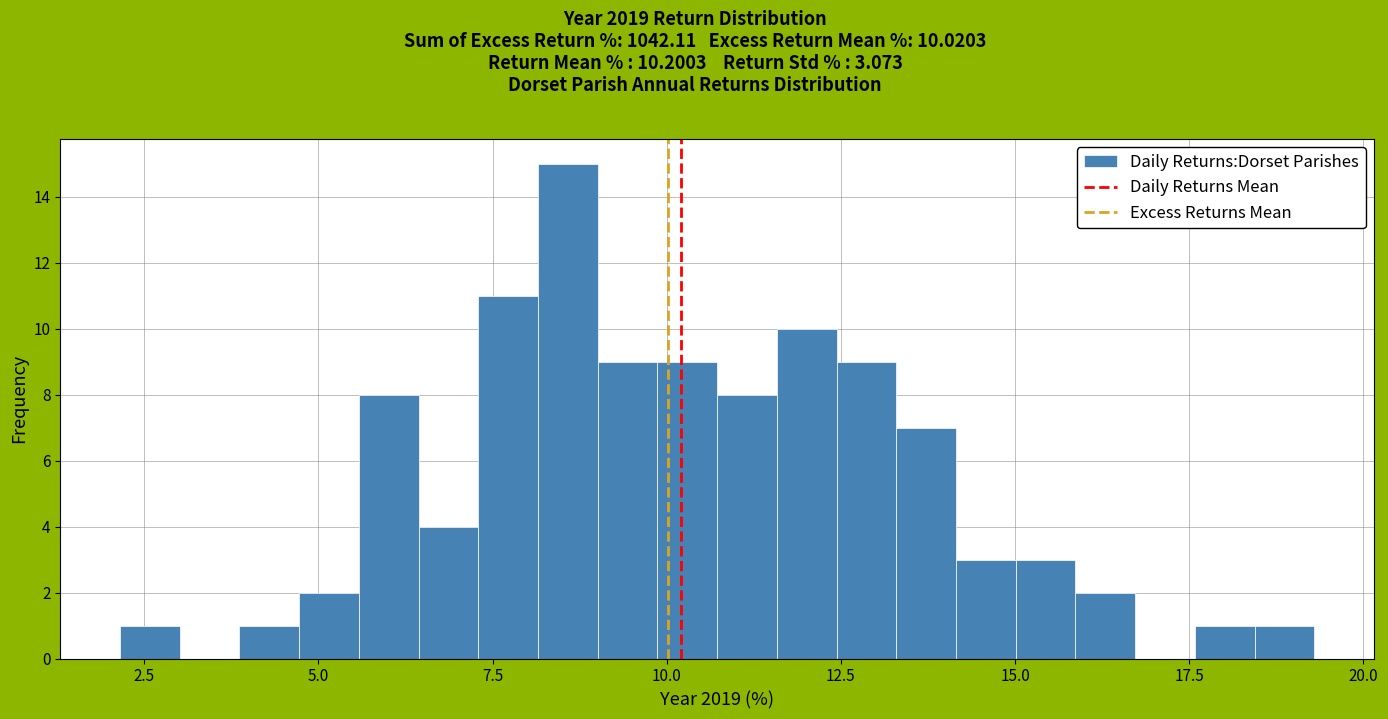

Read against the x-axis, roughly where is the centre of the tallest bar?

8.5